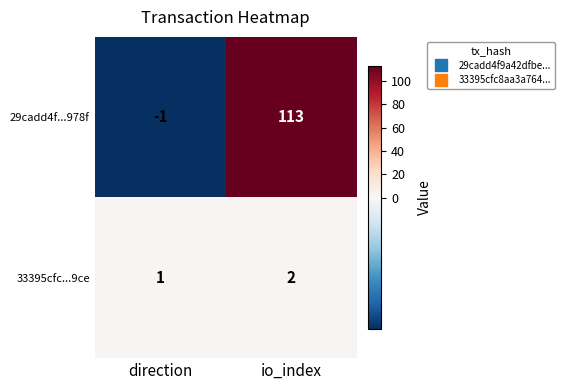

Reading left to right, extract all data points from this chart.

29cadd4f...978f: direction=-1	io_index=113
33395cfc...9ce: direction=1	io_index=2